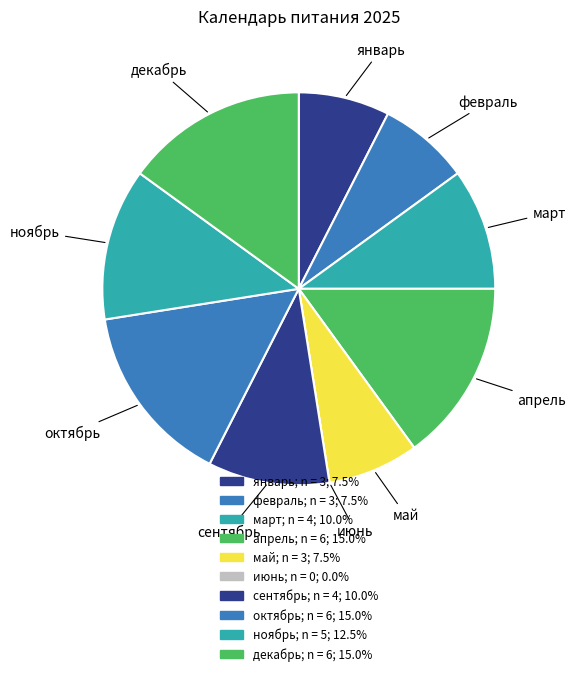

Rank the categories by value from lowest to highest.

июнь, январь, февраль, май, март, сентябрь, ноябрь, апрель, октябрь, декабрь